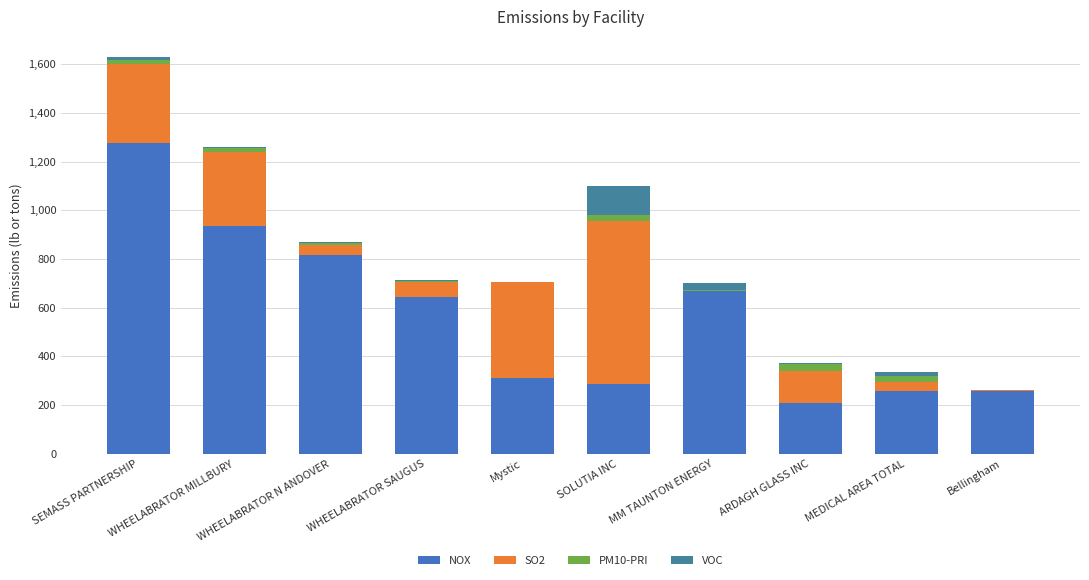

At which category is the sum across all series the highest?

SEMASS PARTNERSHIP